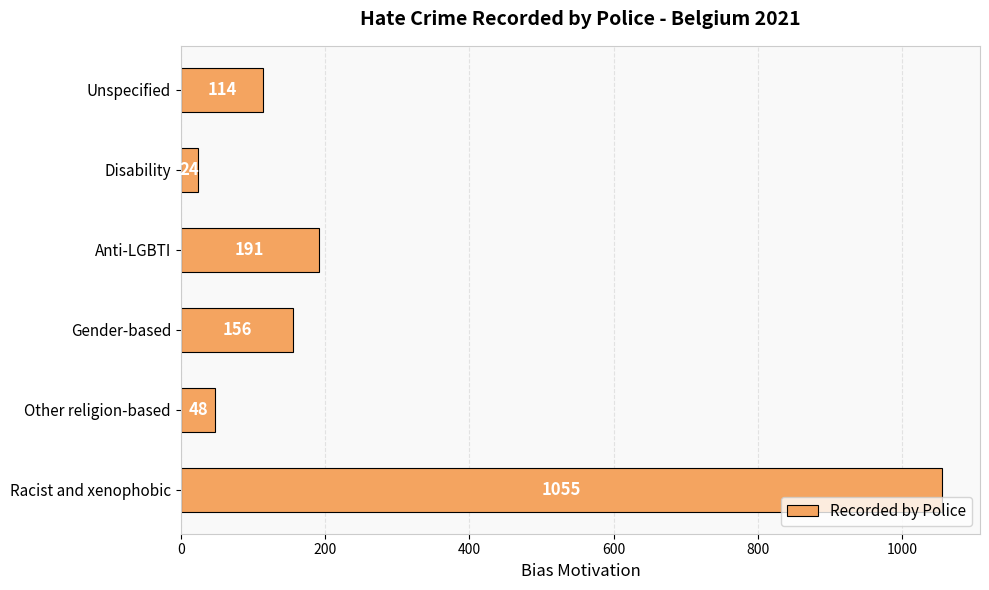

What is the difference between the second highest and minimum values?

167